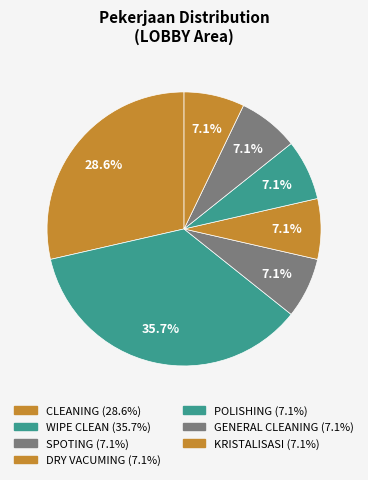

Count the number of slices in the pie.

7